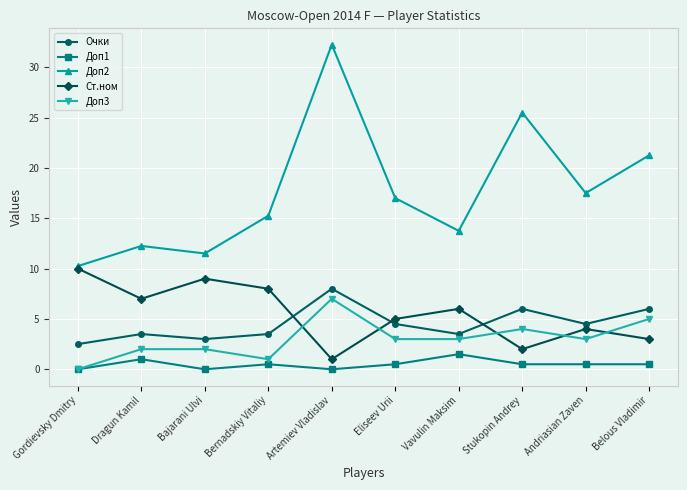

Which series has the largest range (max minus min)?

Доп2